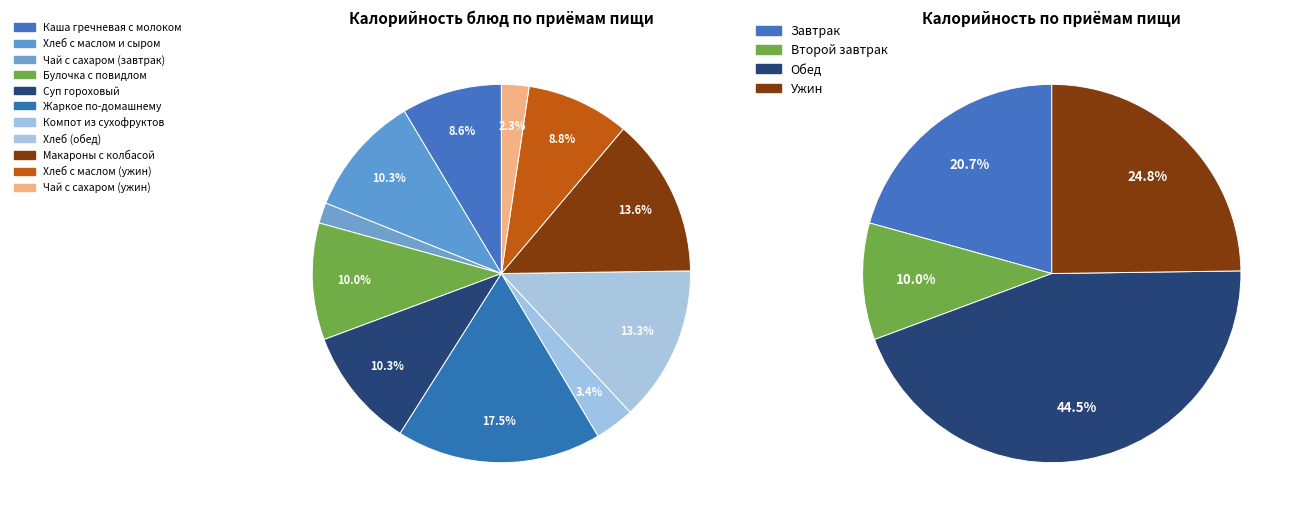

How much of the chart is everything except Чай с сахаром (завтрак)?

98.2%